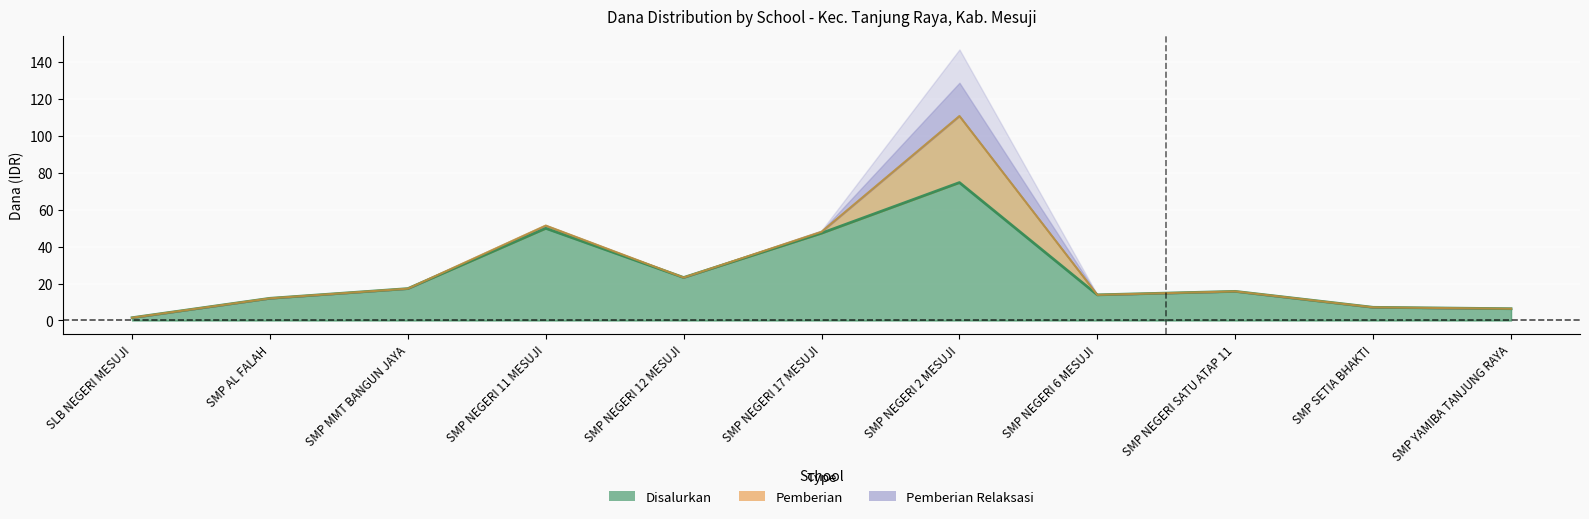

Which category has the highest value in the Pemberian series?

SMP NEGERI 2 MESUJI